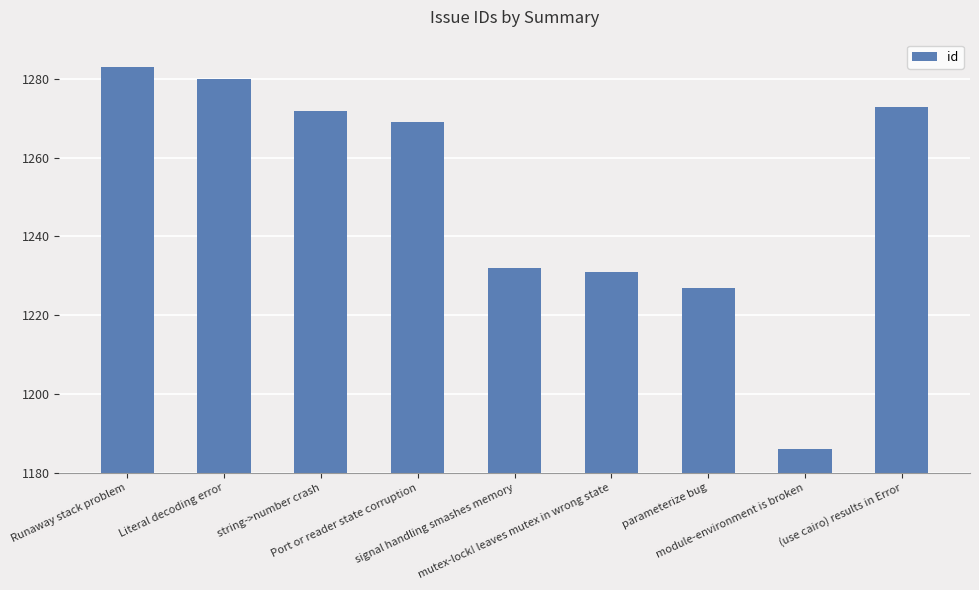

How many data points does each series have?

9